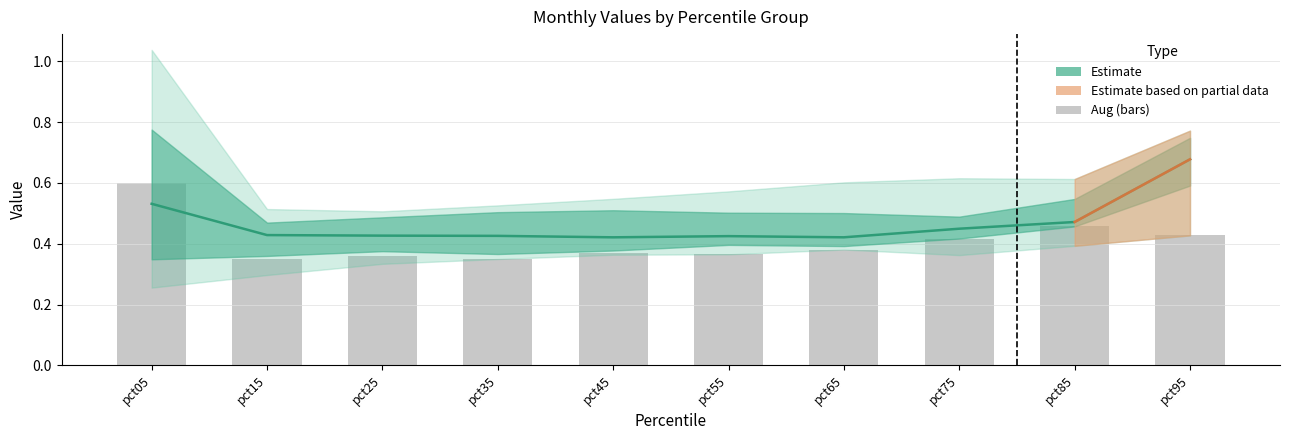

Which has a higher value, pct85 or pct95?

pct85